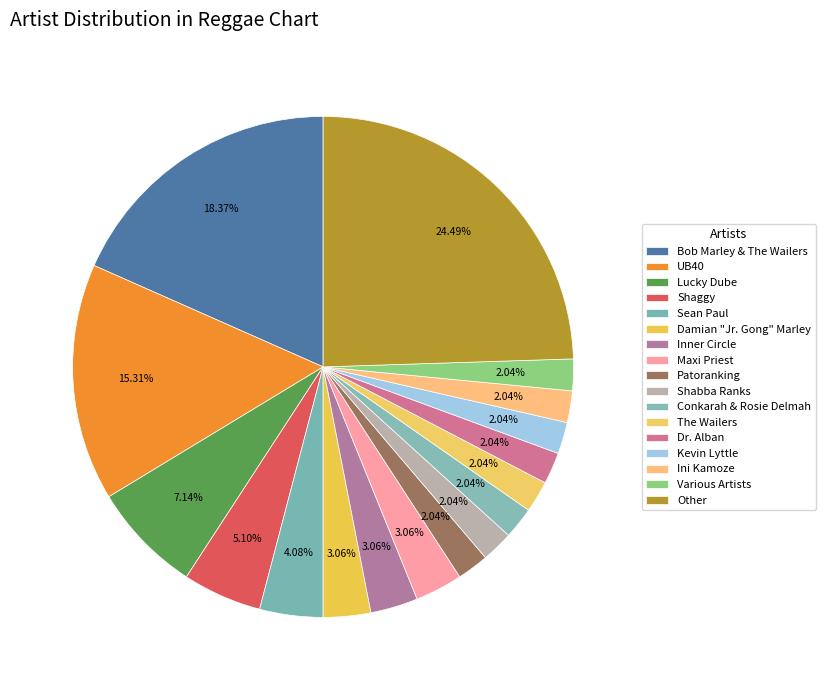

Count the number of slices in the pie.

17